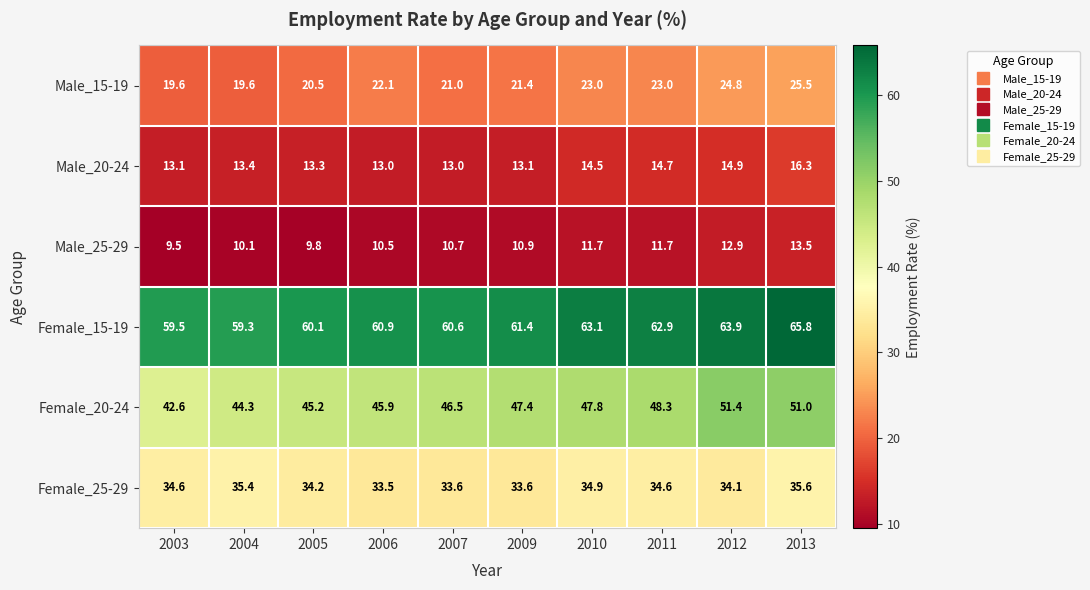

How many series are shown in this chart?

6